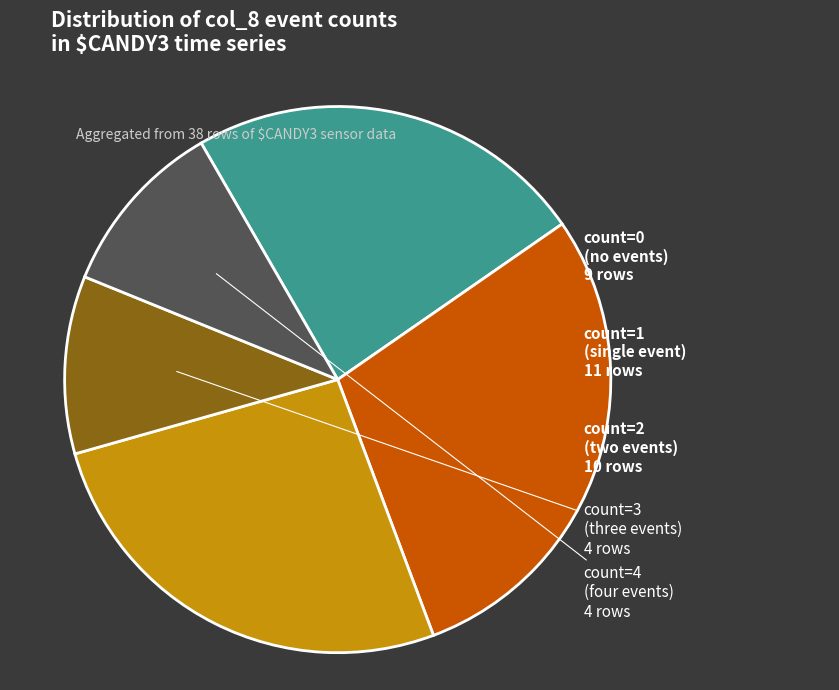

Count the number of slices in the pie.

5